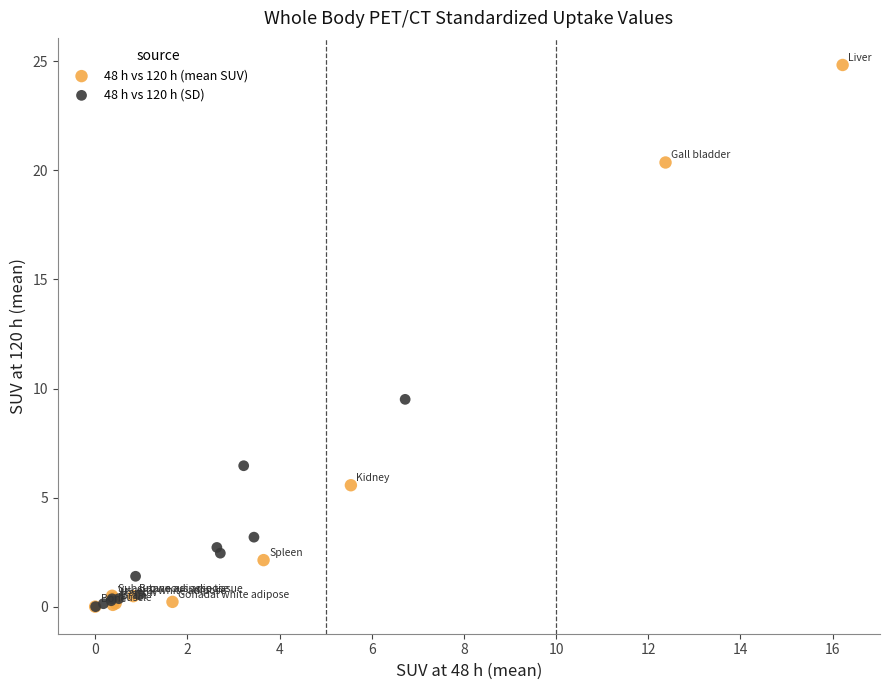

Which series has the largest Y range (max minus min)?

48 h vs 120 h (mean SUV)